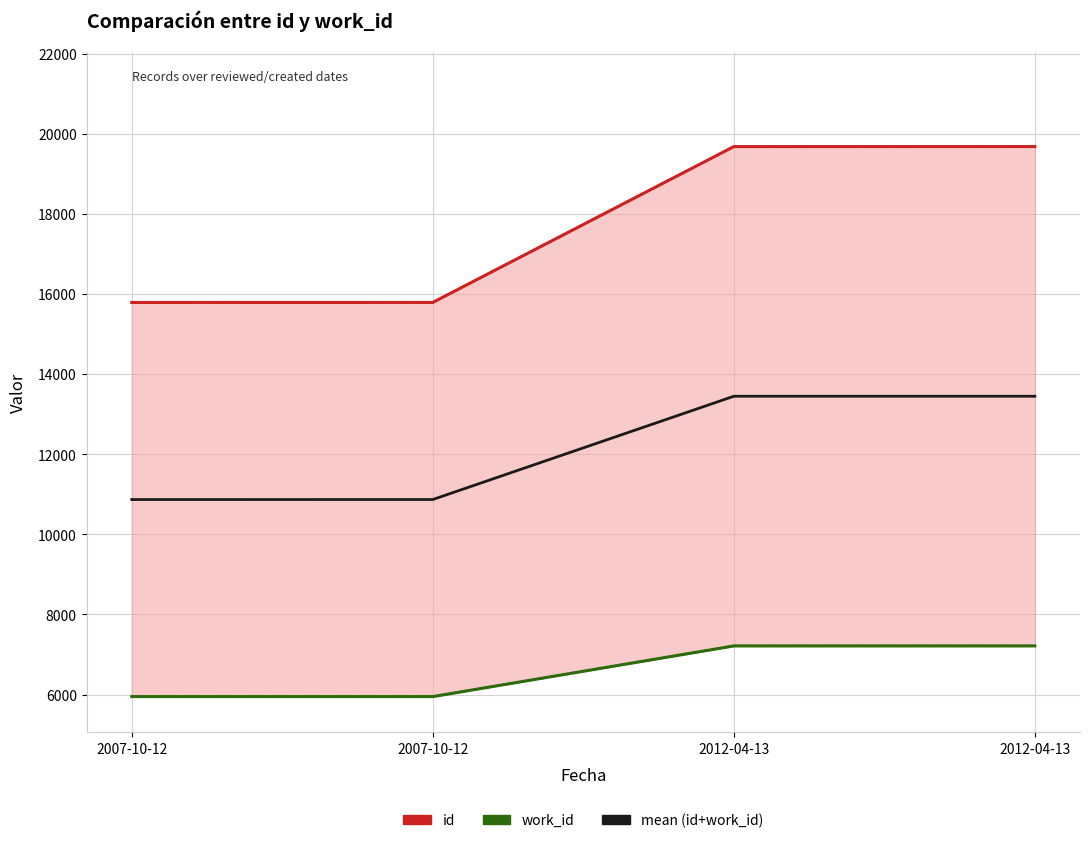

Rank the categories by id value from highest to lowest.

2012-04-13, 2012-04-13, 2007-10-12, 2007-10-12